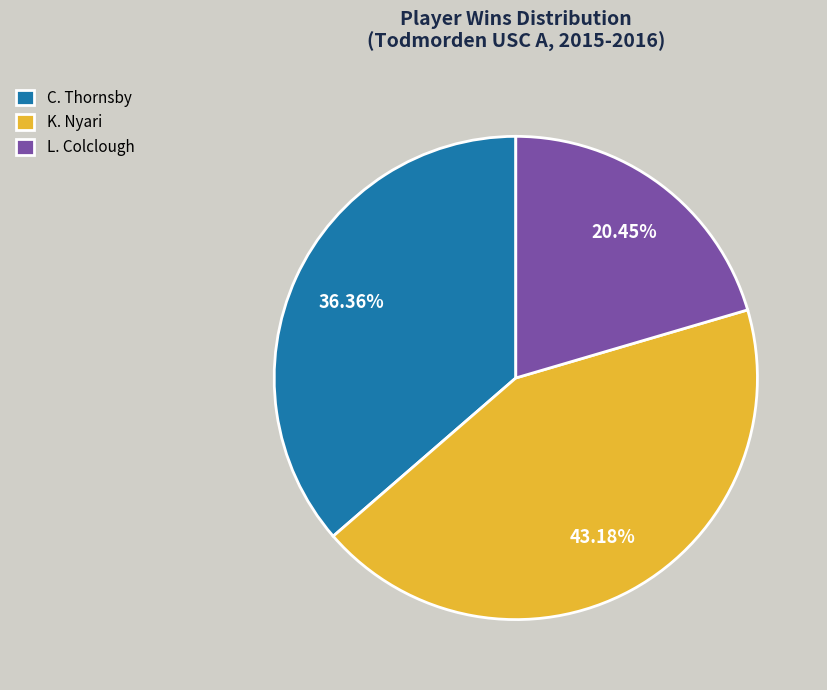

Which slice is the largest?

K. Nyari